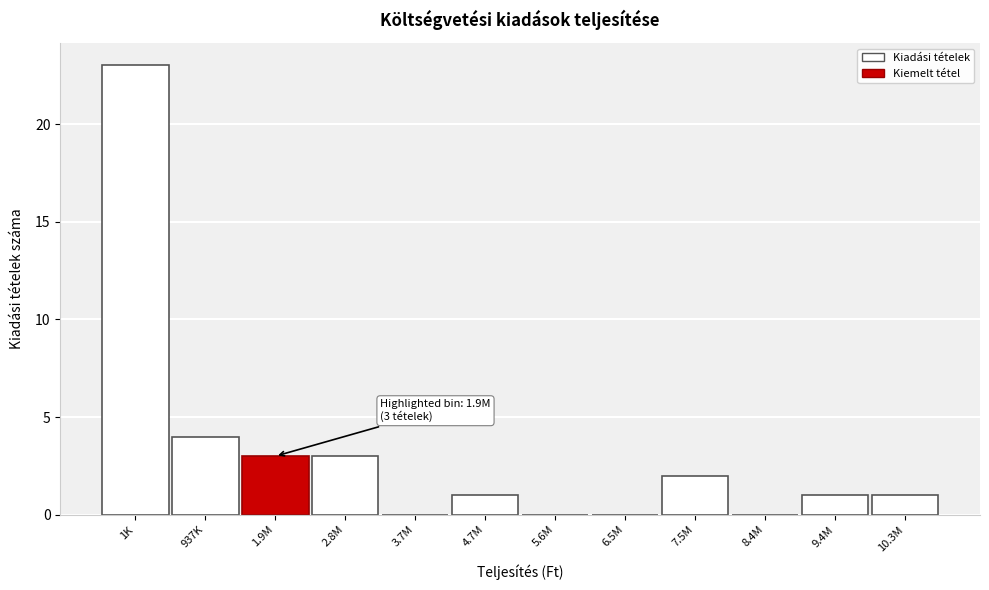

Reading left to right, list all the values displayed in this chart.

1K=23	937K=4	1.9M=3	2.8M=3	3.7M=0	4.7M=1	5.6M=0	6.5M=0	7.5M=2	8.4M=0	9.4M=1	10.3M=1